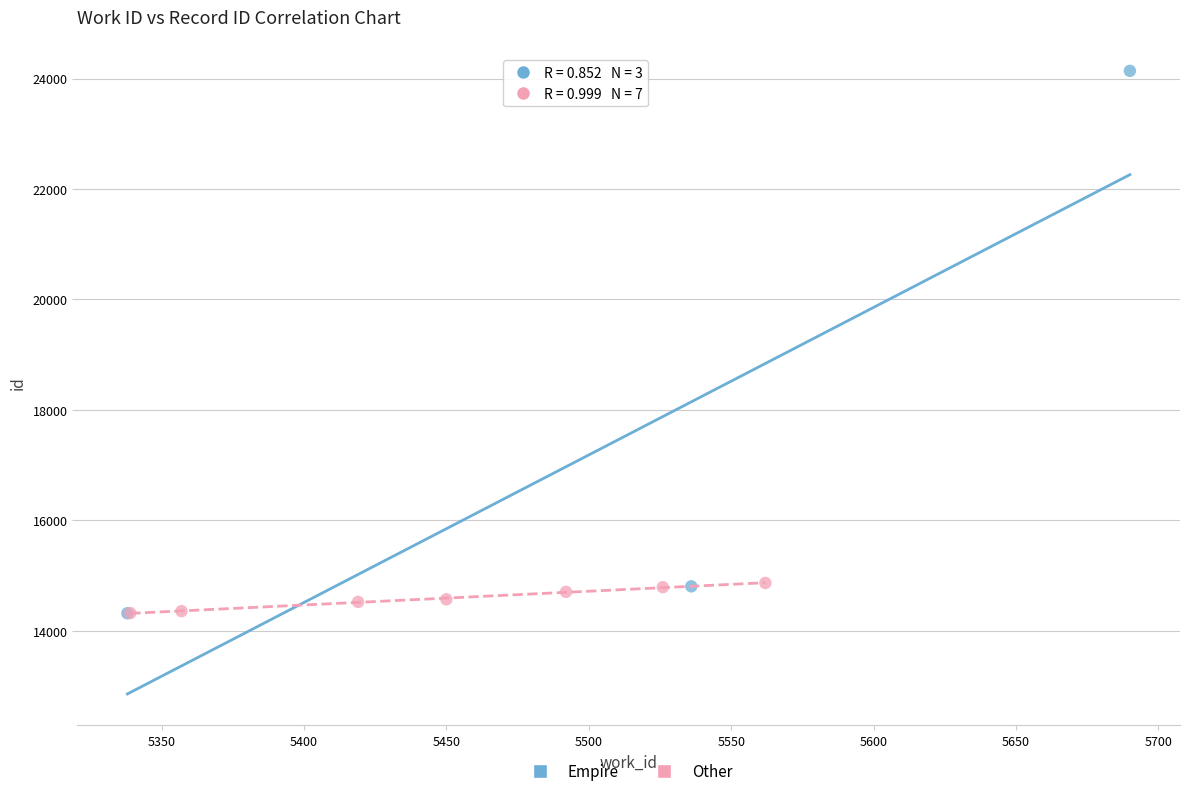

Which series contains the highest Y value?

Empire